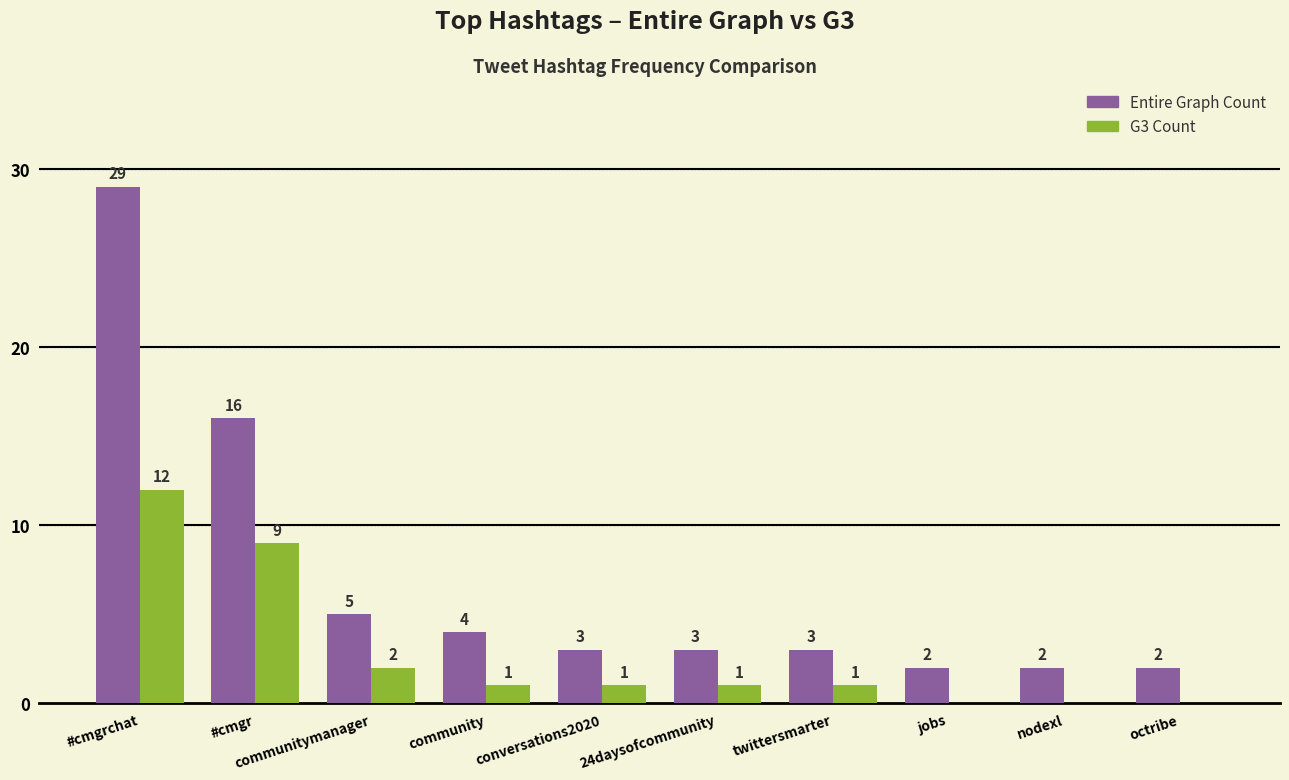

Between #cmgrchat and conversations2020, which series saw the biggest shift?

Entire Graph Count